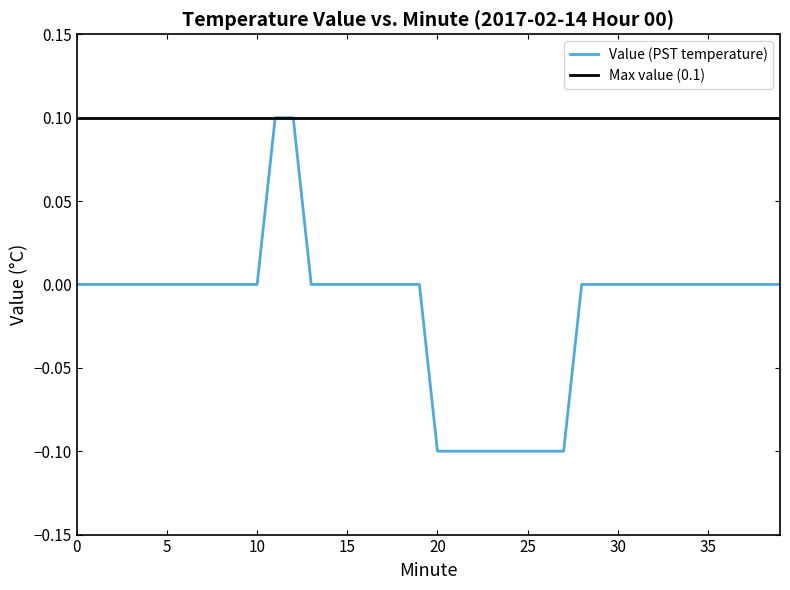

Reading left to right, extract all data points from this chart.

0.0	0.0	0.0	0.0	0.0	0.0	0.0	0.0	0.0	0.0	0.0	0.1	0.1	0.0	0.0	0.0	0.0	0.0	0.0	0.0	-0.1	-0.1	-0.1	-0.1	-0.1	-0.1	-0.1	-0.1	0.0	0.0	0.0	0.0	0.0	0.0	0.0	0.0	0.0	0.0	0.0	0.0